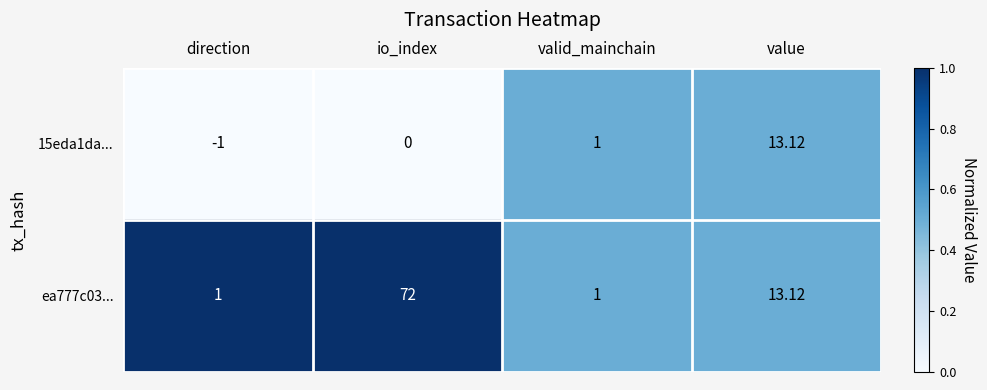

How many data points in ea777c03... are less than 13?

2